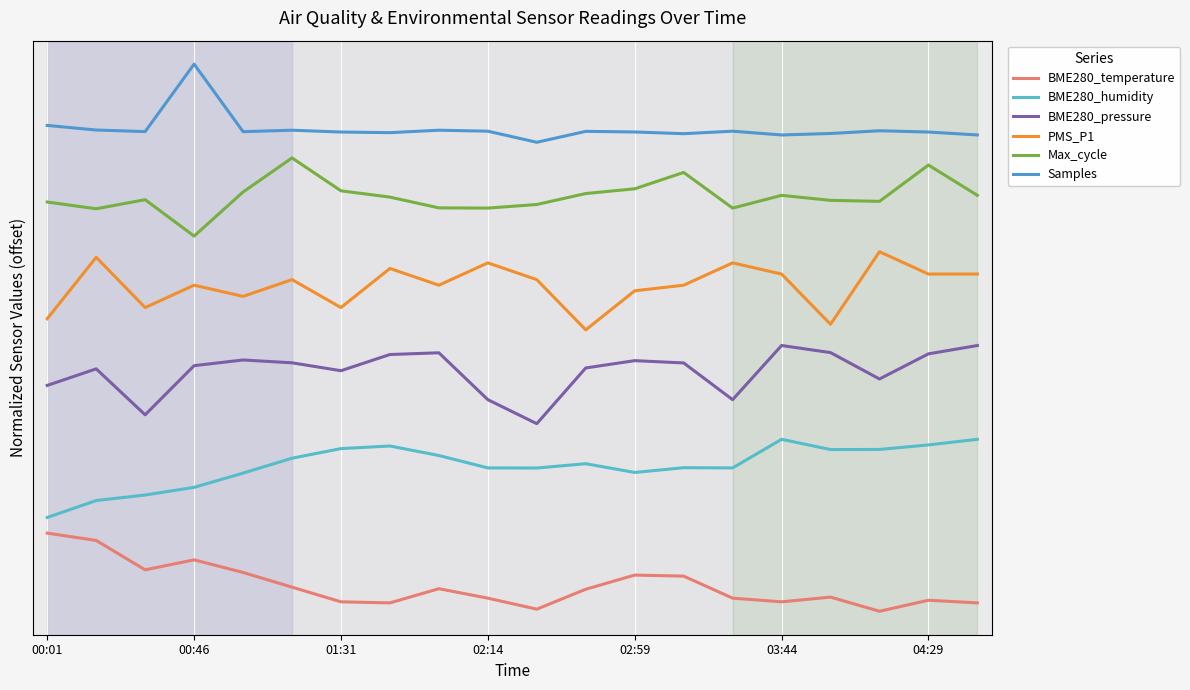

True or false: PMS_P1 and BME280_pressure cross at least once.

False